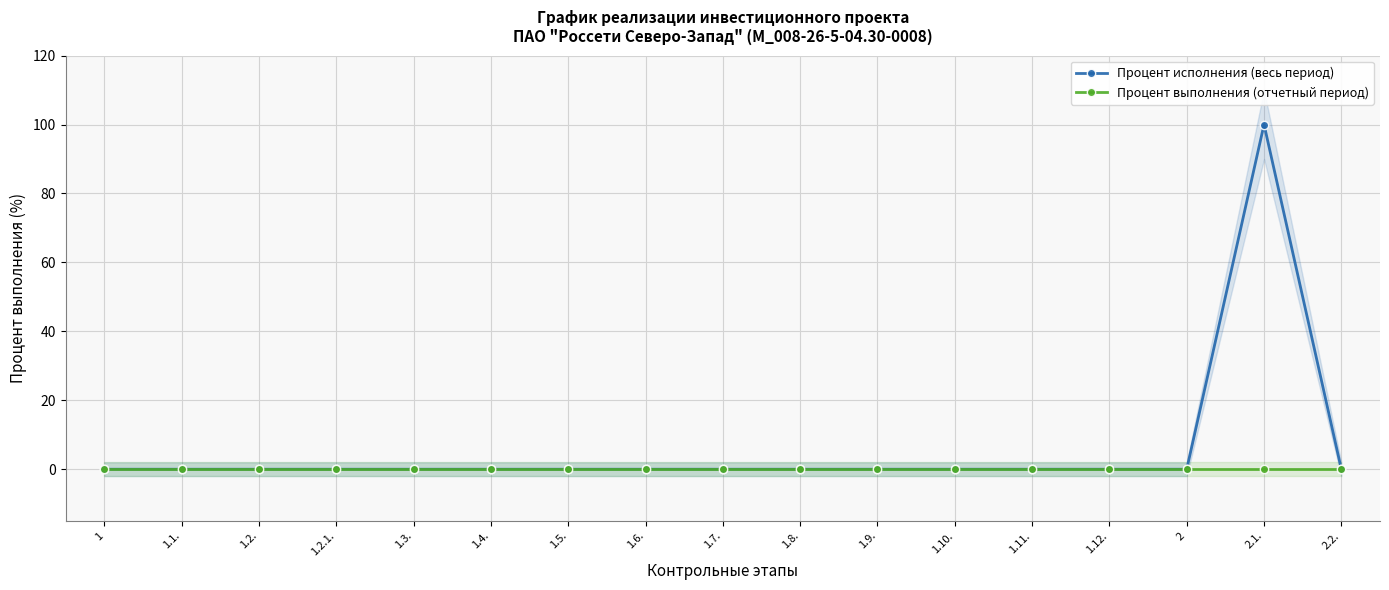

What is the difference between the maximum and minimum values in the Процент исполнения (весь период) series?

100